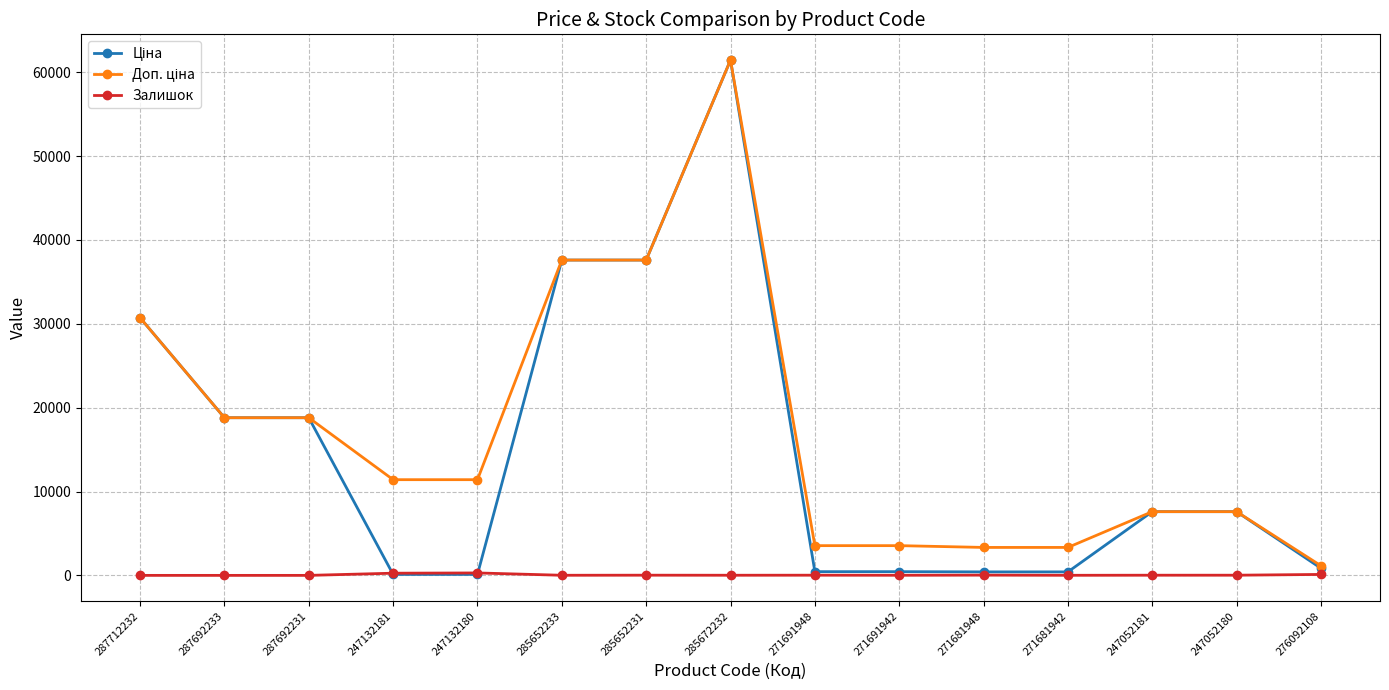

What is the difference between the Залишок values at 271691948 and 271691942?

9.0